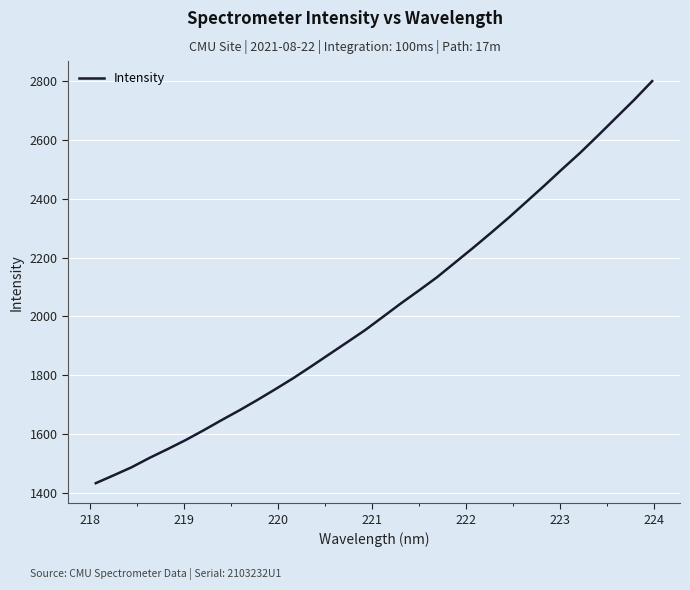

What is the maximum value shown in the chart?

2801.2